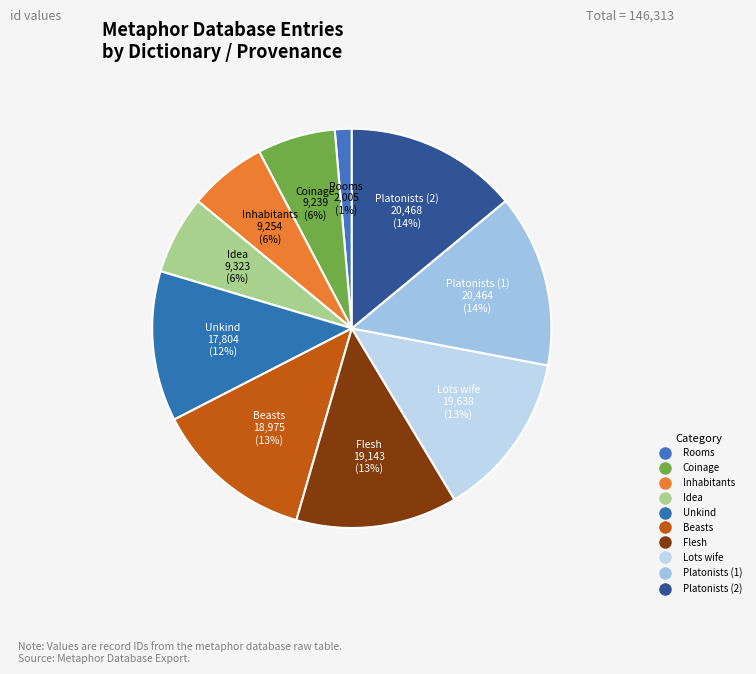

Count the number of slices in the pie.

10